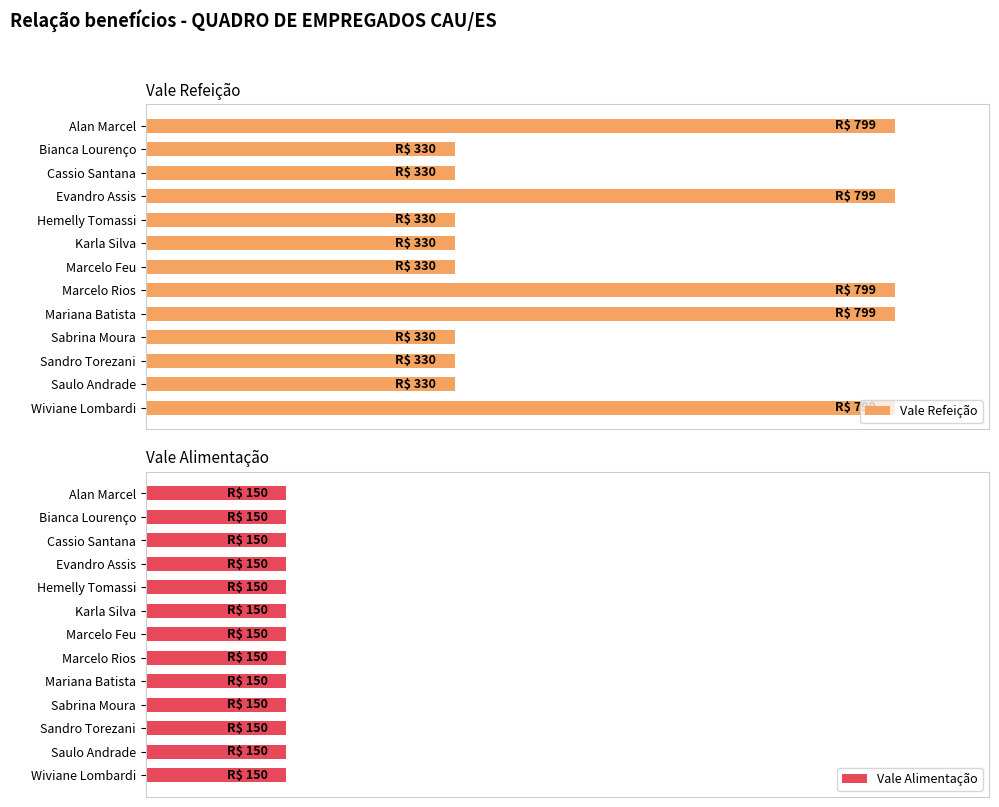

What is the average value of the Vale Refeição series?

510.4